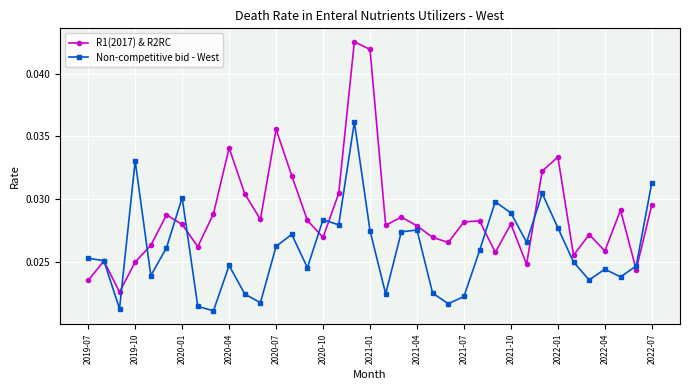

True or false: Non-competitive bid - West has more than 1 points higher than both neighbors.

True